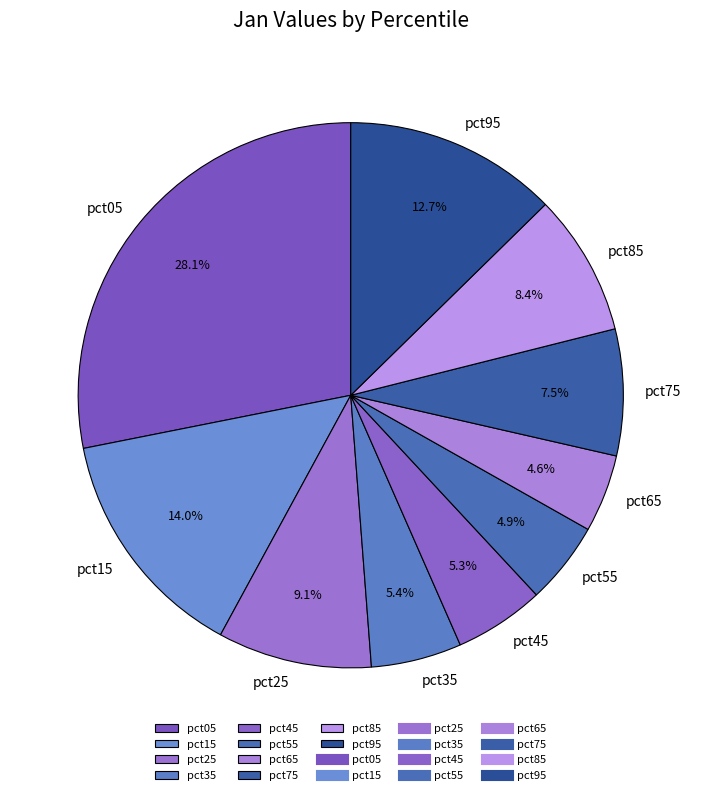

What is the largest slice in the pie chart?

pct05